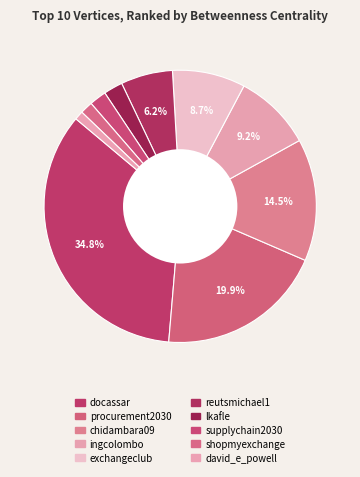

Does shopmyexchange account for over 50% of the chart?

No